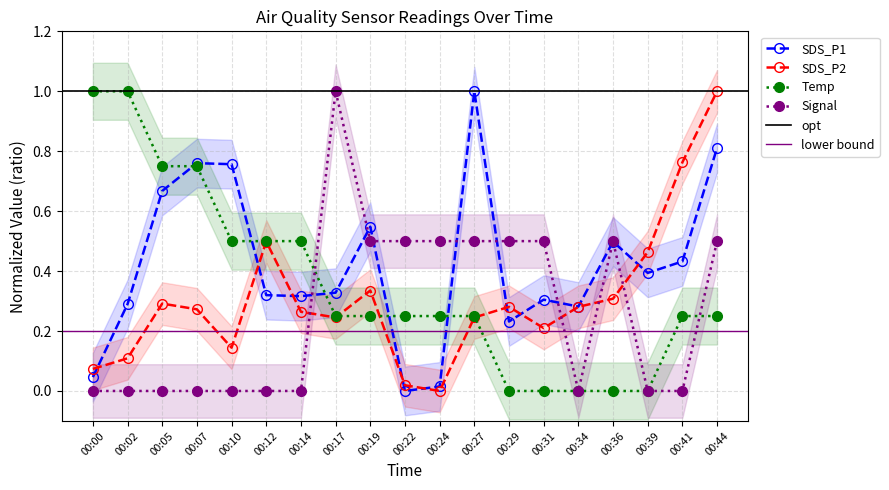

True or false: SDS_P2 has a value of 0.3 at 00:07.

True